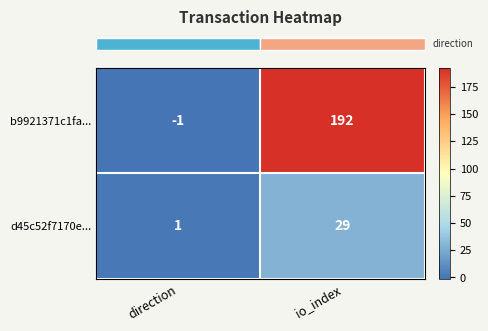

What is the greatest value displayed?

192